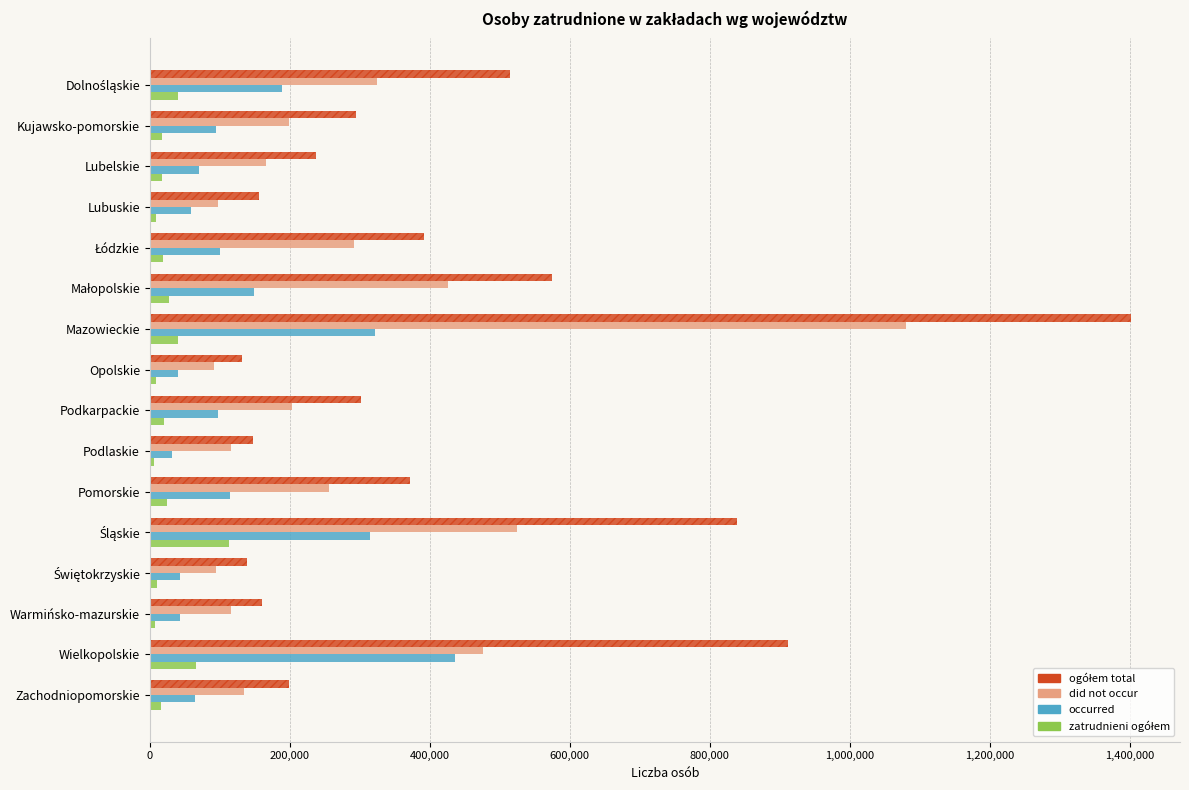

Which series has the largest range (max minus min)?

ogółem total